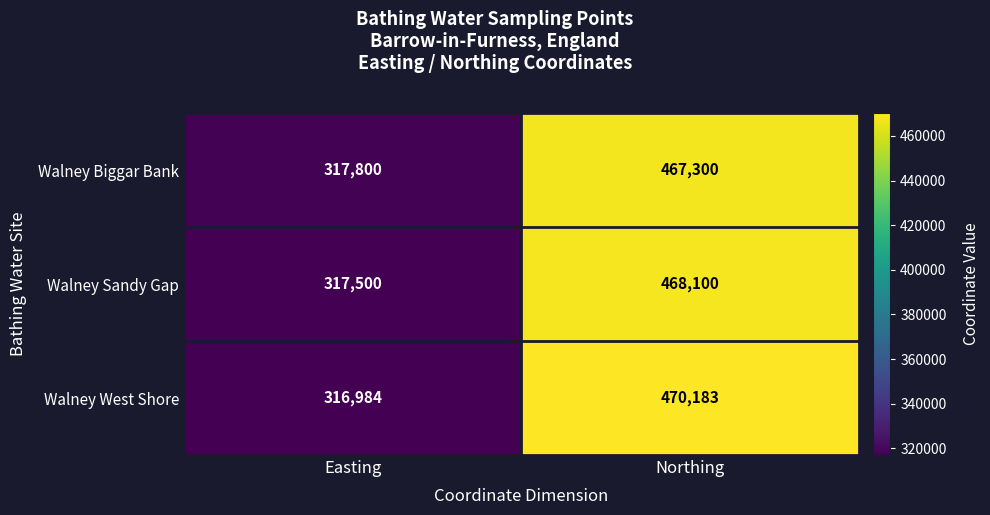

At which label is Walney Biggar Bank closest to 392550?

Easting